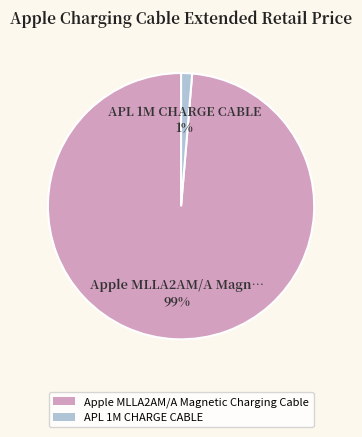

To the nearest percent, what is the average slice percentage?

50%